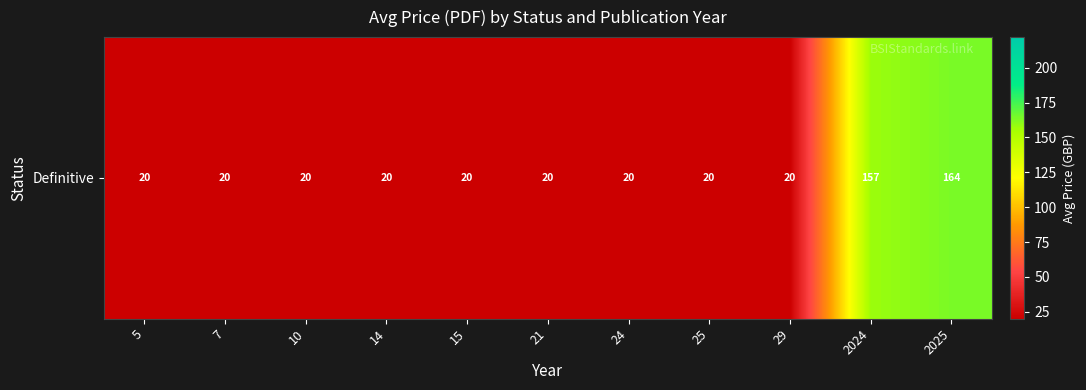

What is the approximate value at 24?

20.0